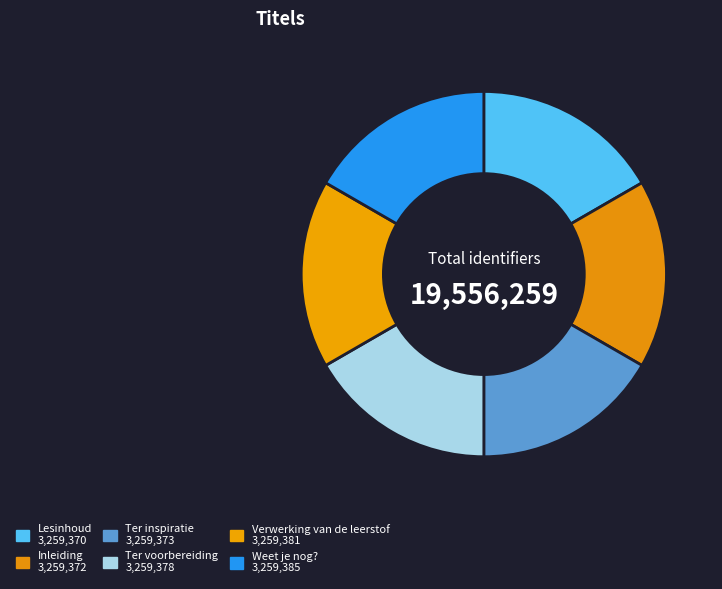

Count the number of slices in the pie.

6